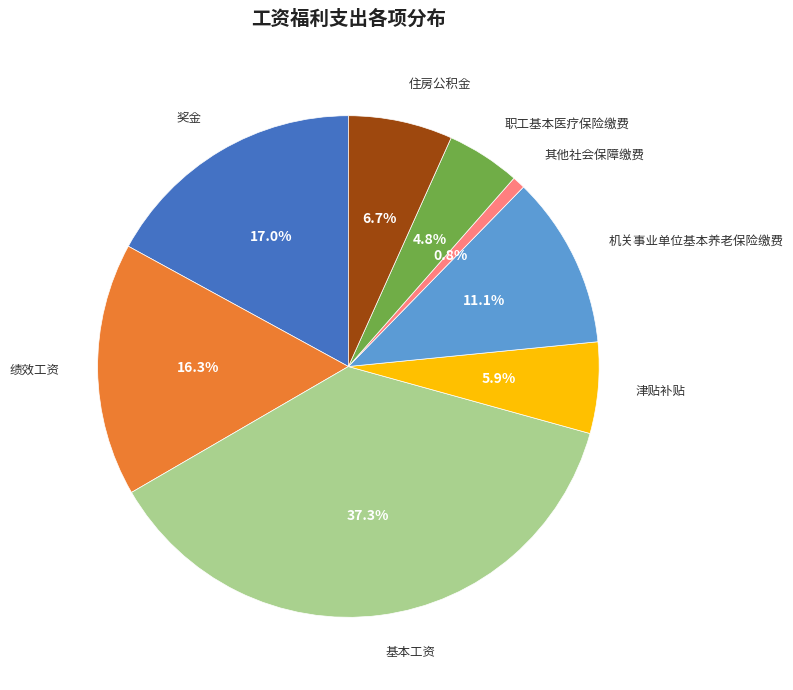

Which has a higher value, 津贴补贴 or 基本工资?

基本工资